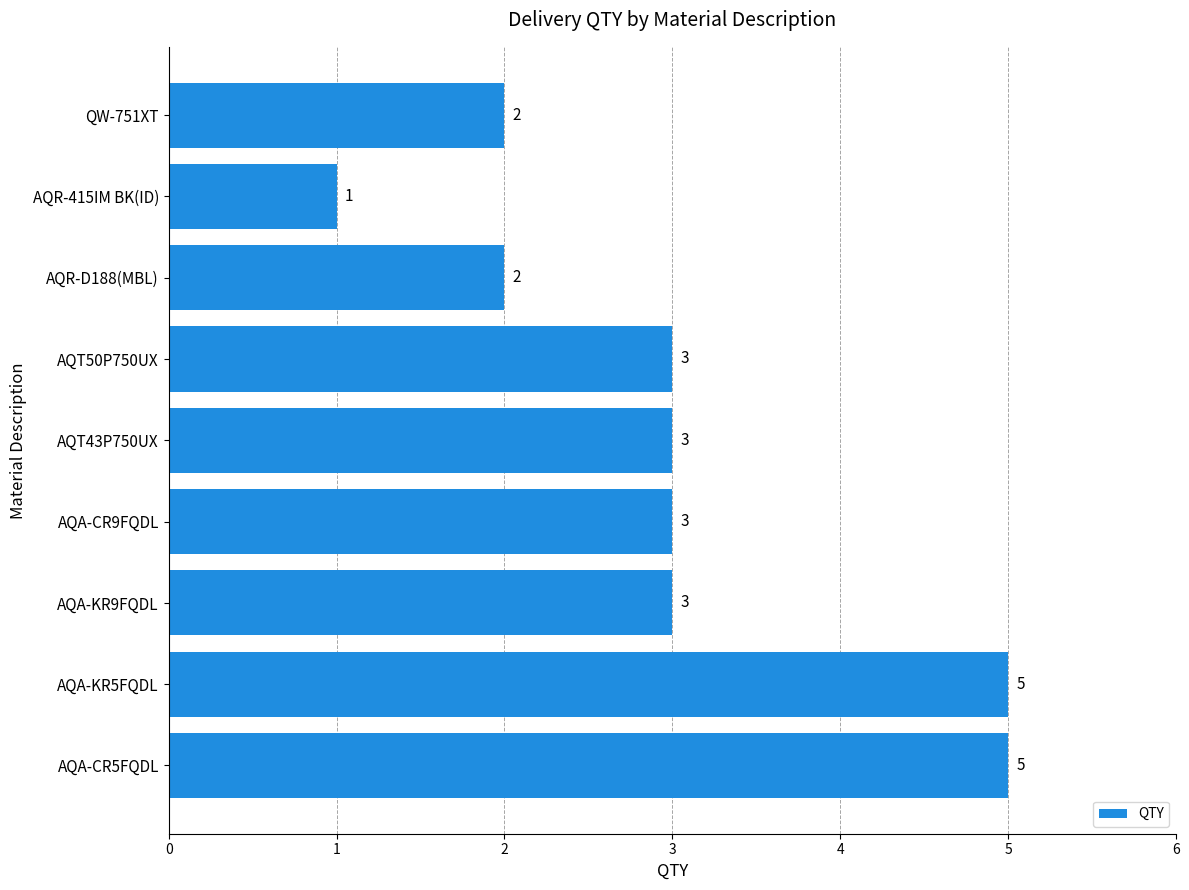

True or false: the data shows 1 at QW-751XT.

False